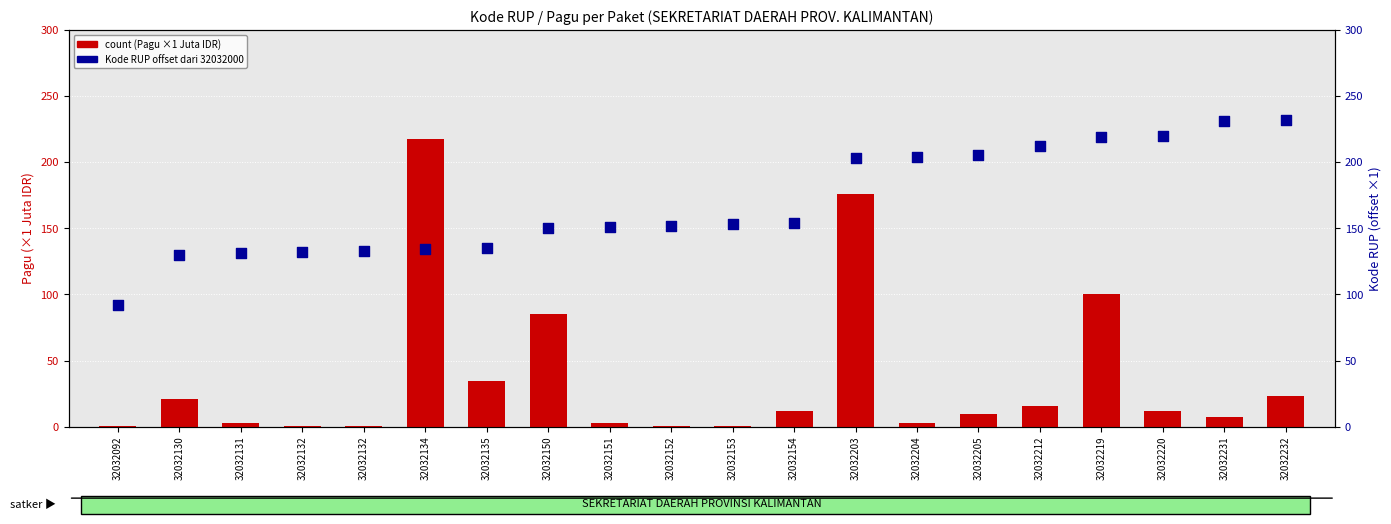

Which series reaches the minimum Y coordinate?

count (Pagu ×1jt)